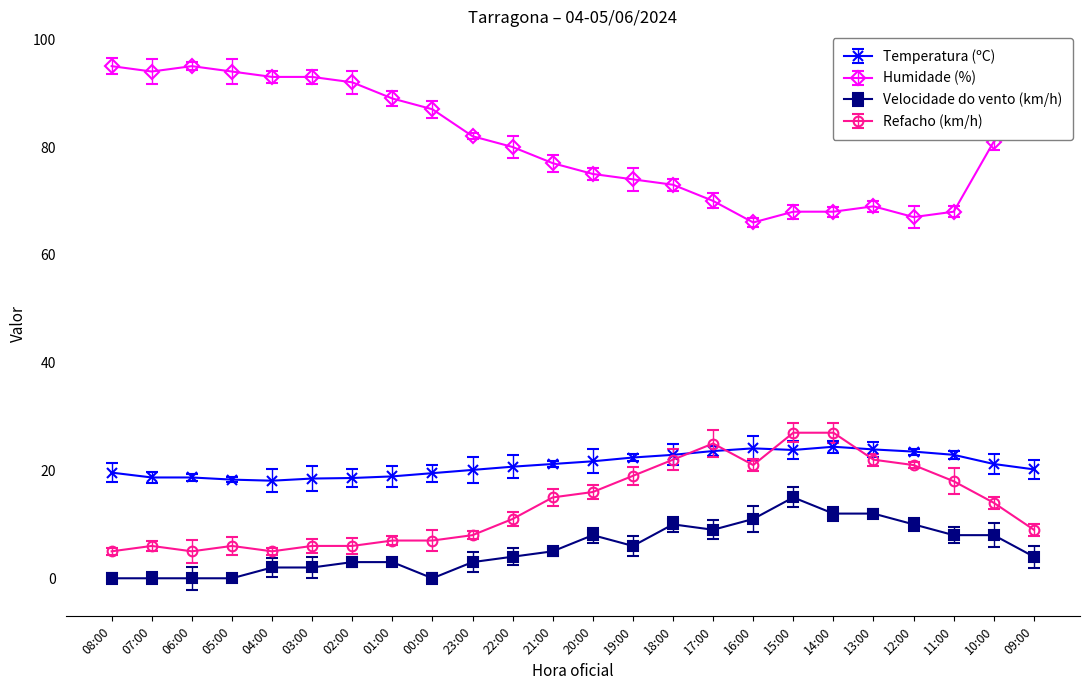

What is the average value of the Velocidade do vento (km/h) series?

5.6